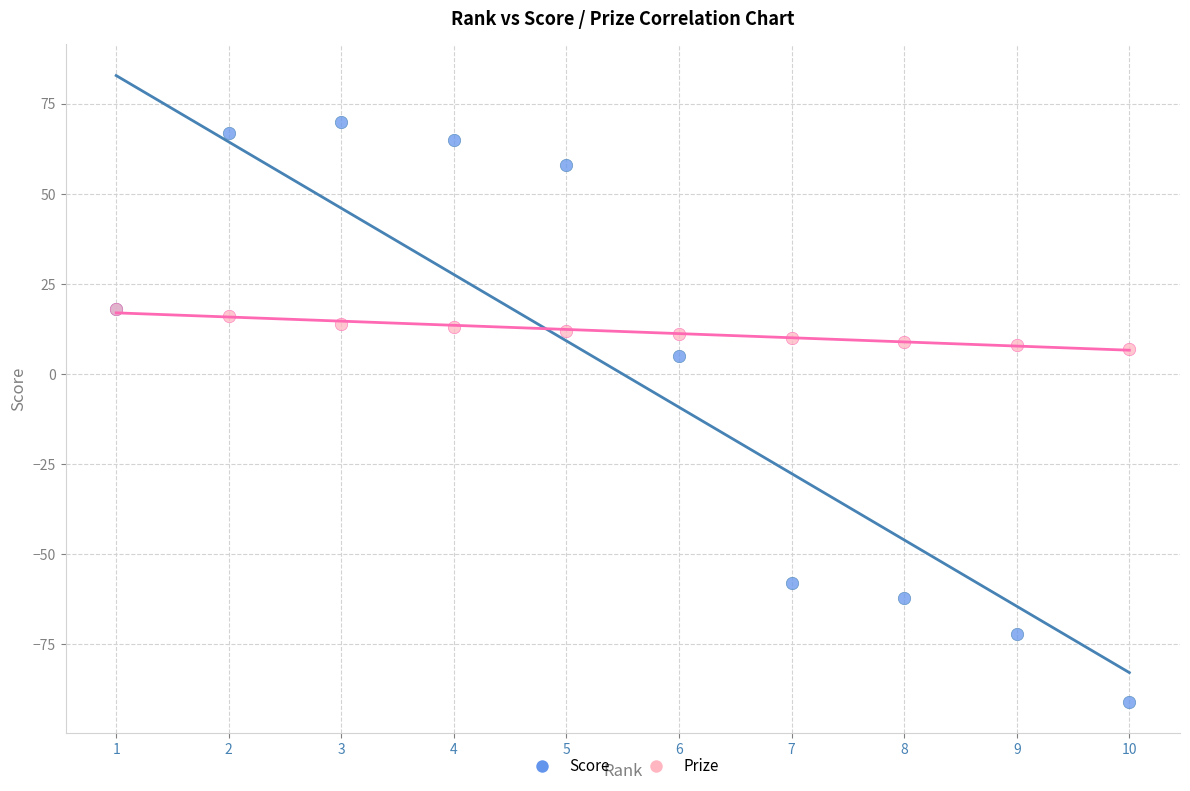

Across all series, what Y value is closest to -10?

5